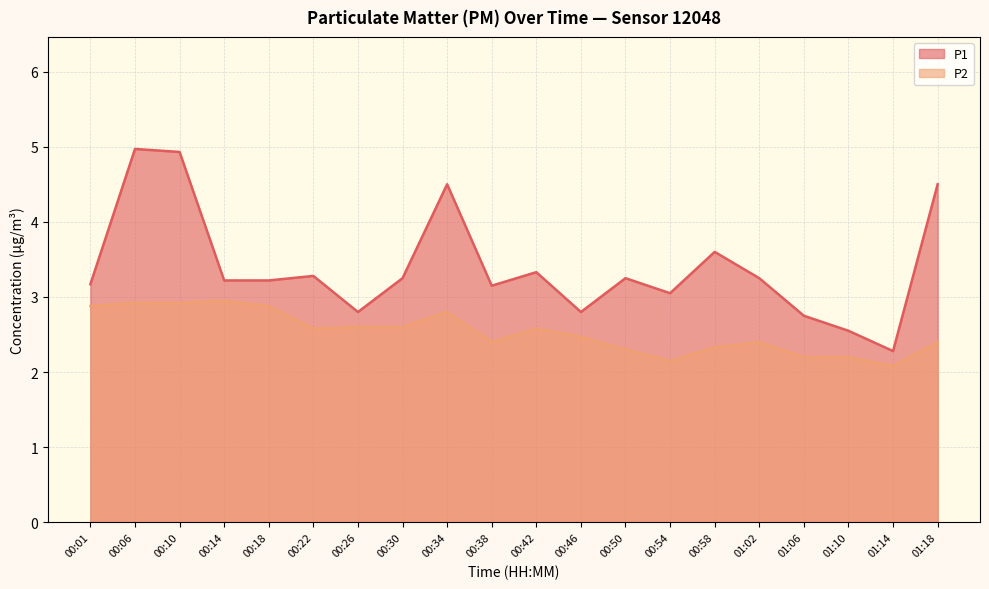

Does the chart have visible grid lines?

Yes